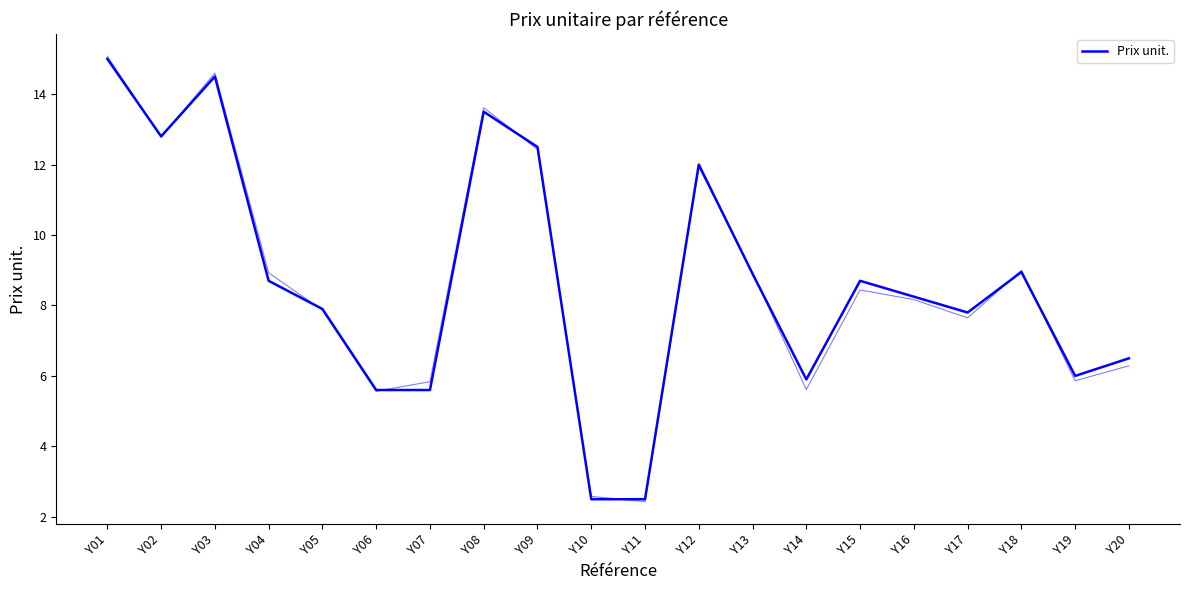

Rank the categories by value from lowest to highest.

Y10, Y11, Y06, Y07, Y14, Y19, Y20, Y17, Y05, Y16, Y04, Y15, Y13, Y18, Y12, Y09, Y02, Y08, Y03, Y01